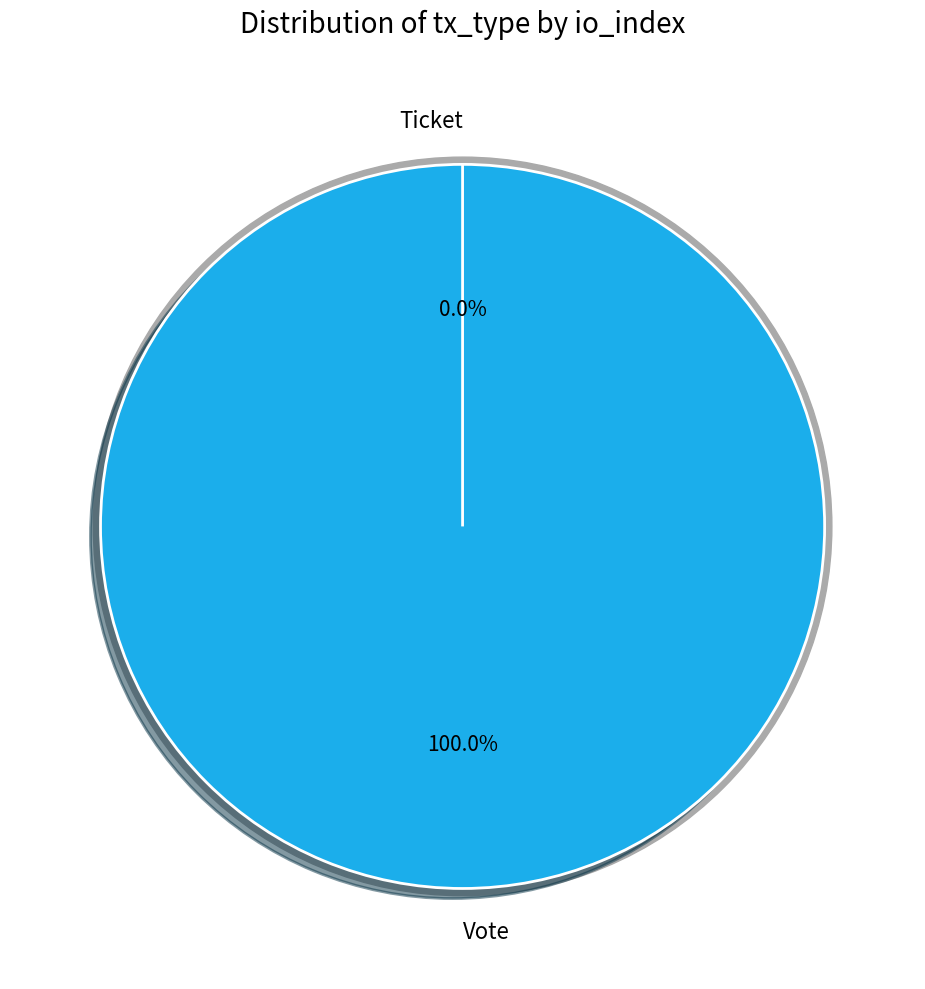

What is the change in value from Vote to Ticket?

-1